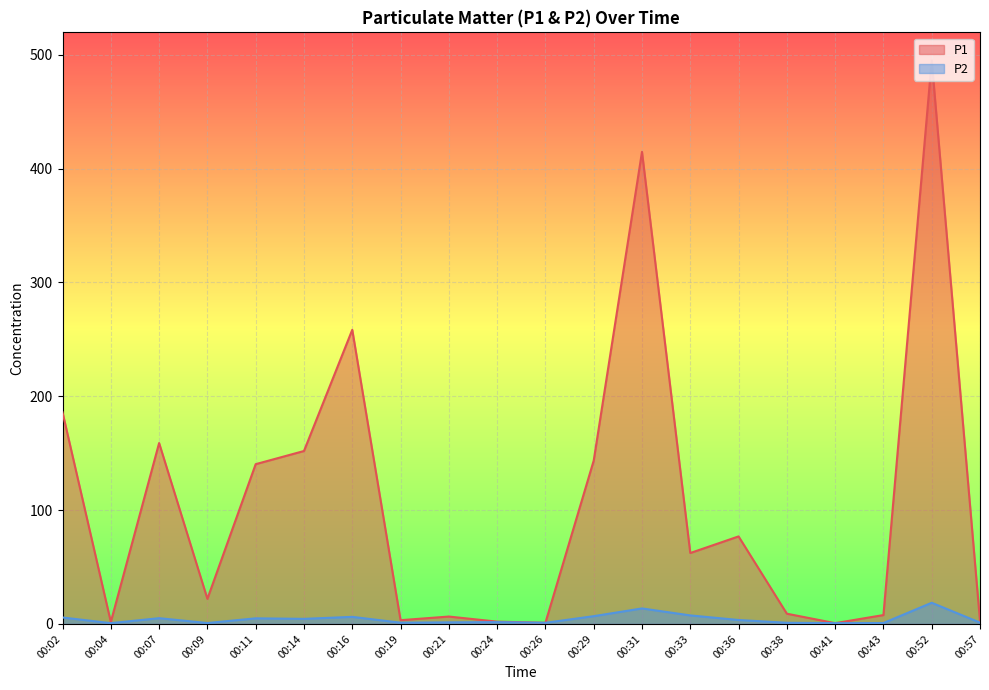

Which series has the largest range (max minus min)?

P1